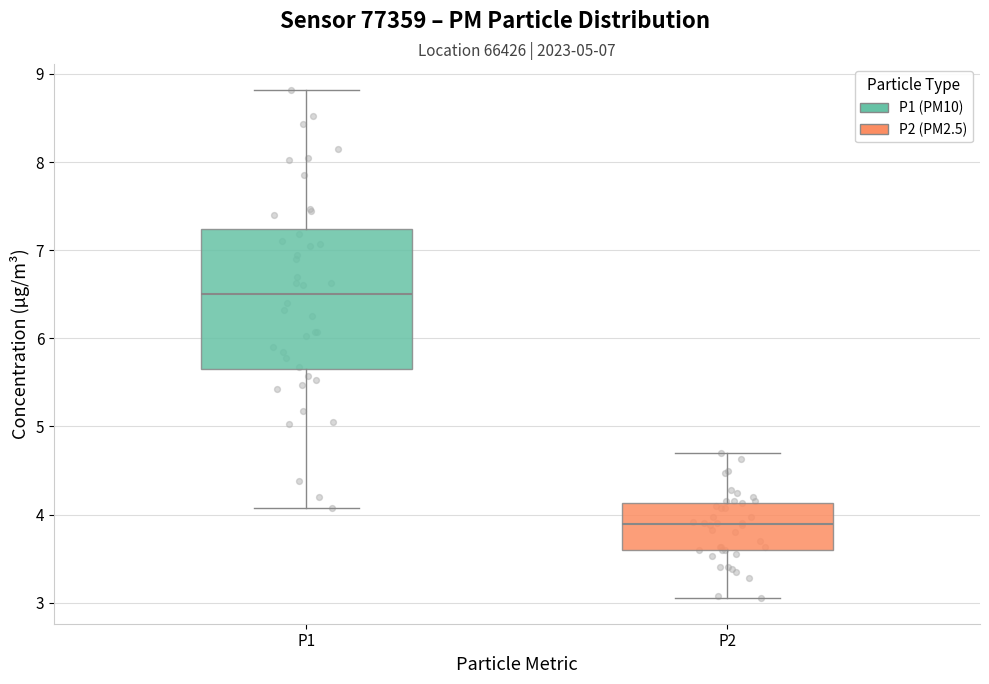

Which box's median line is the lowest?

P2